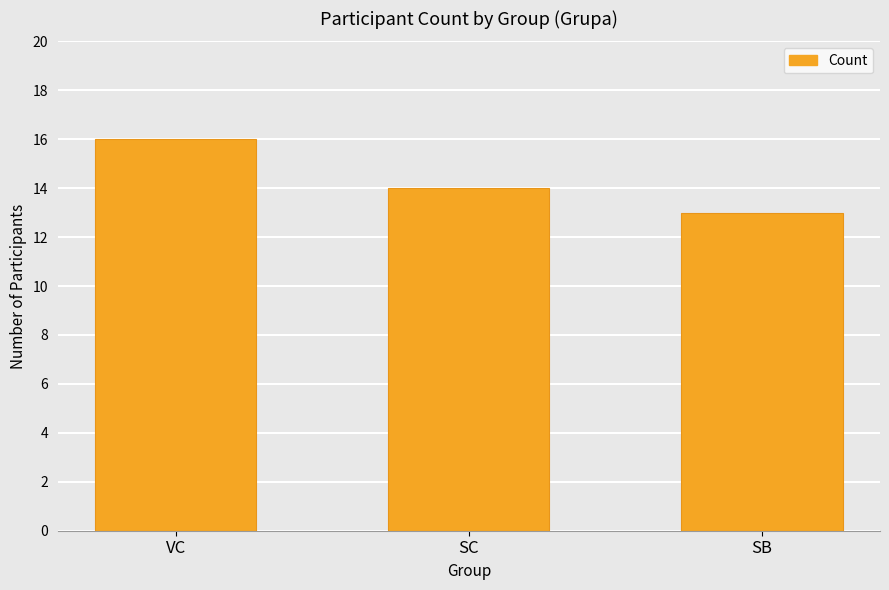

What is the sum of the values at SB and VC?

29